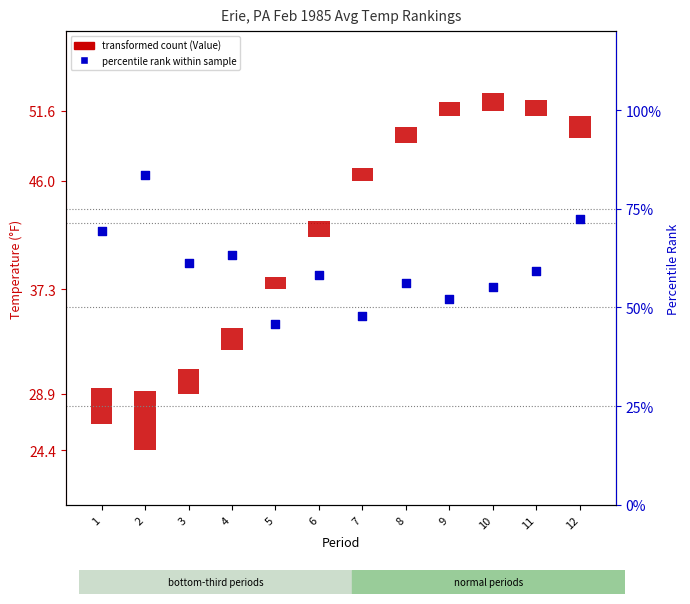

Is the value of Value (temperature) at 3 greater than the value of High Rank percentile at 11?

No